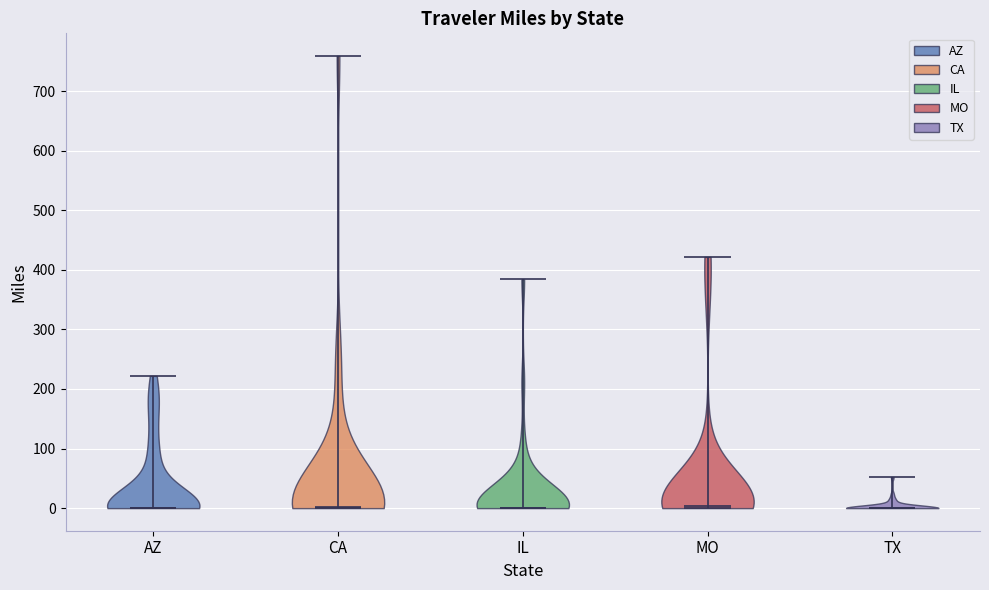

Reading left to right, read every violin against the y-axis: where its median line is, and the lowest and highest points it reaches. The values are not printed on the chart, so give them approximately, as read against the axis.

AZ: median line 0, lowest point 0, highest point 220
CA: median line 0, lowest point 0, highest point 760
IL: median line 0, lowest point 0, highest point 380
MO: median line 0, lowest point 0, highest point 420
TX: median line 0, lowest point 0, highest point 50